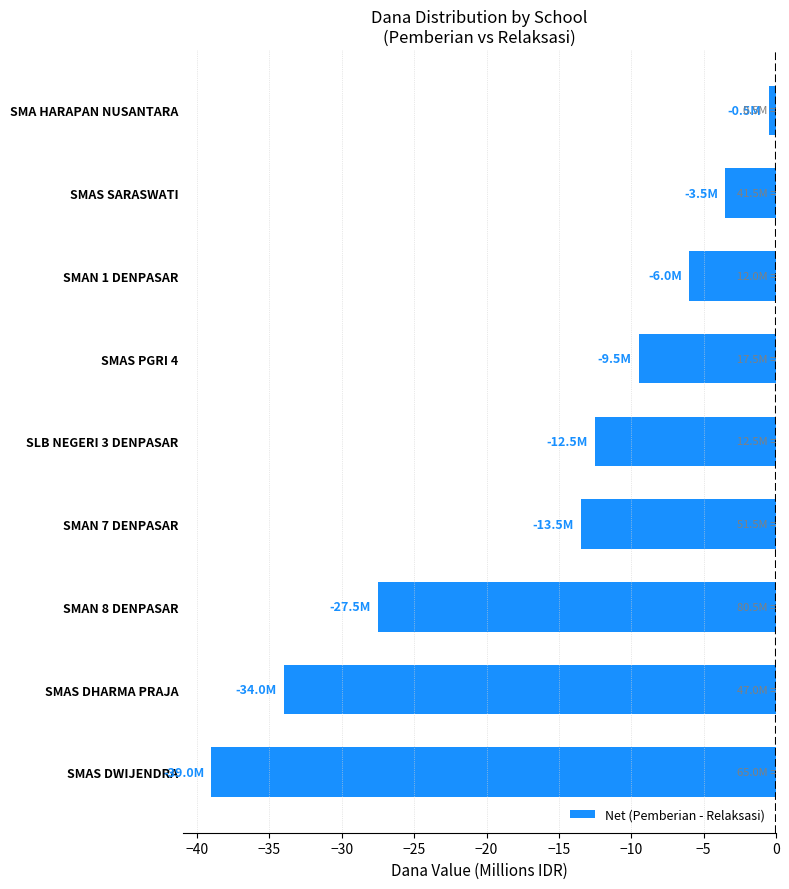

What is the change in value from SMAS DWIJENDRA to SMAN 1 DENPASAR?

+33.0